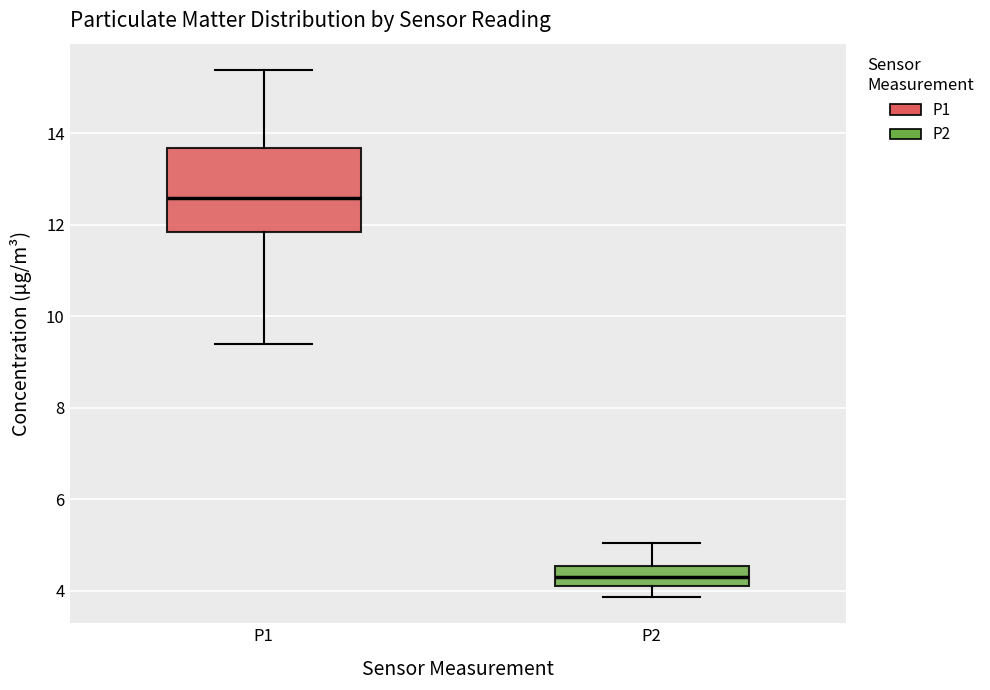

Which box's median line is the lowest?

P2